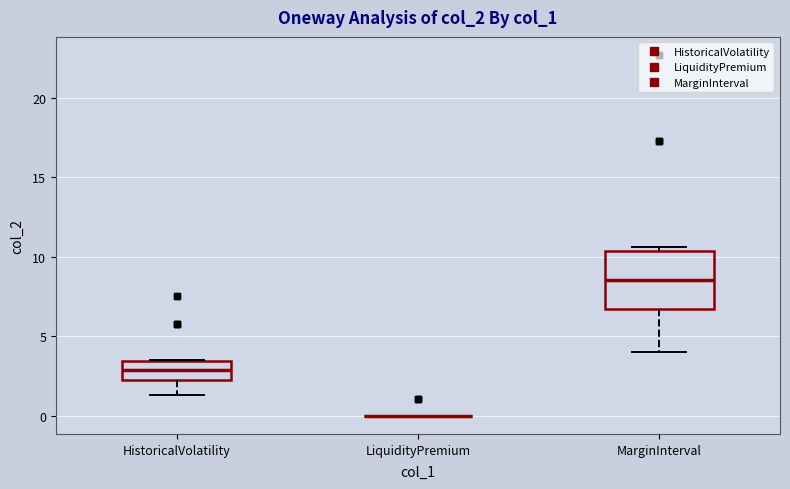

Where is the upper edge of the box for MarginInterval on the y-axis? The values are not printed on the chart, so give them approximately, as read against the axis.

10.5